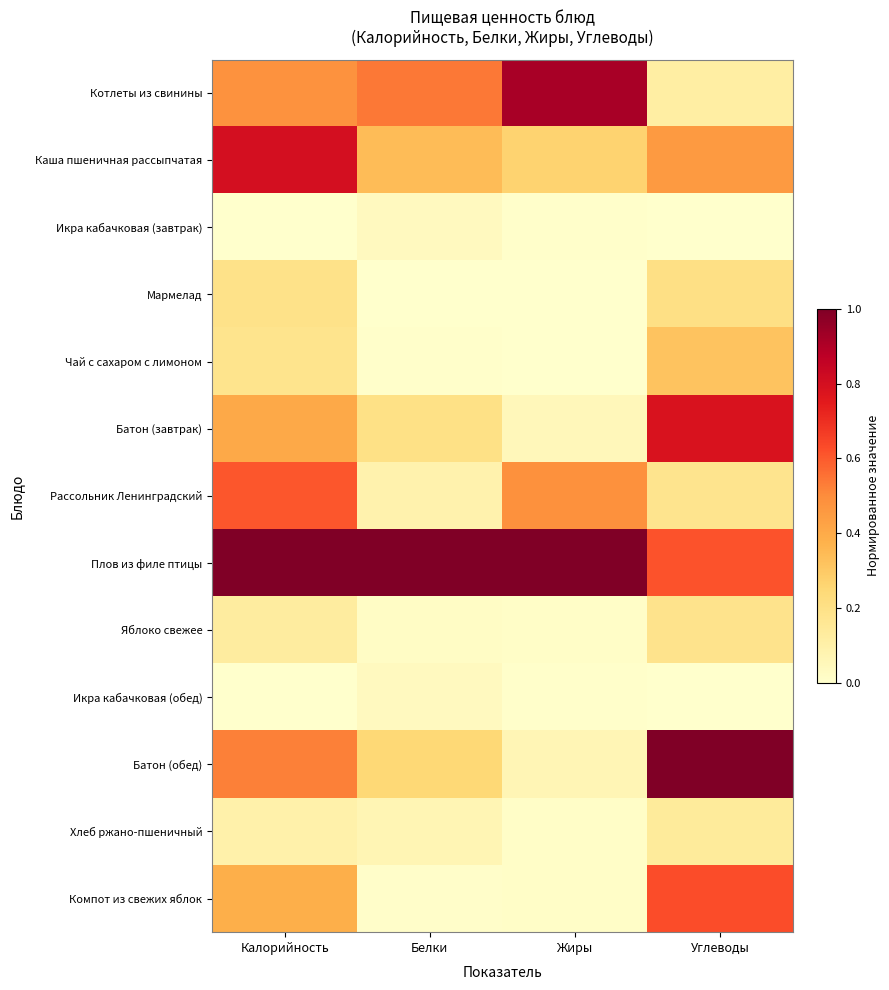

Which label corresponds to the smallest value in the chart?

Калорийность